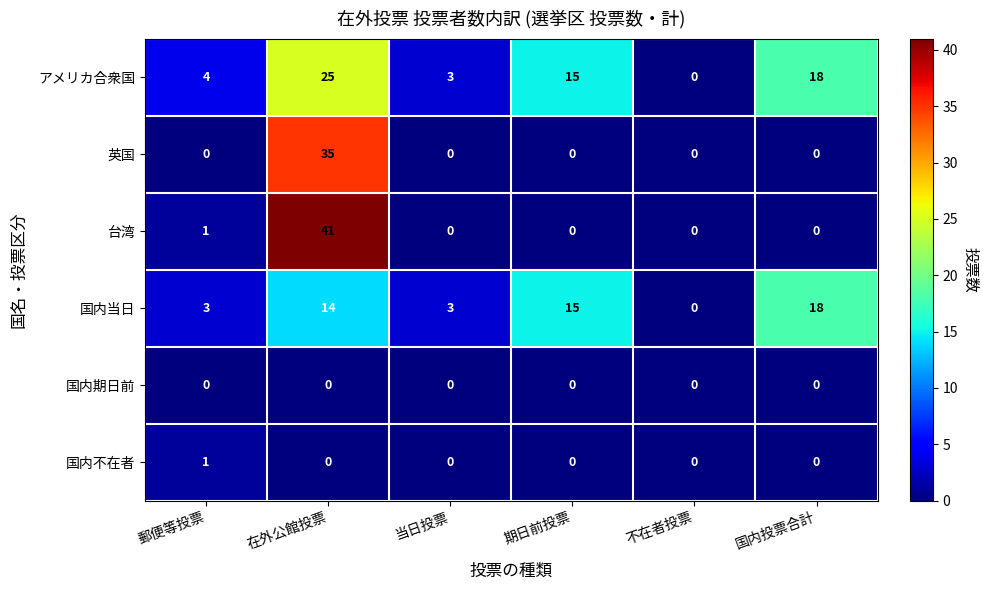

What is the maximum value shown in the chart?

41